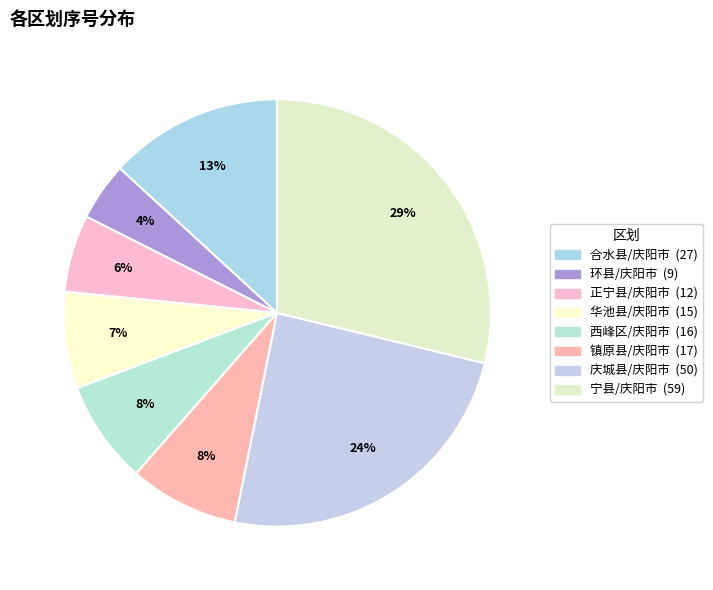

Does 环县/庆阳市 account for over 50% of the chart?

No